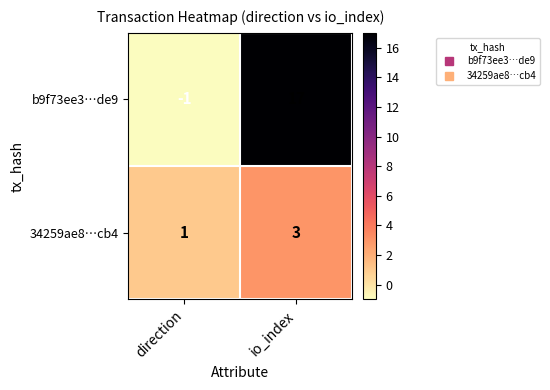

The b9f73ee3…de9 series shows 4 at io_index. True or false?

False